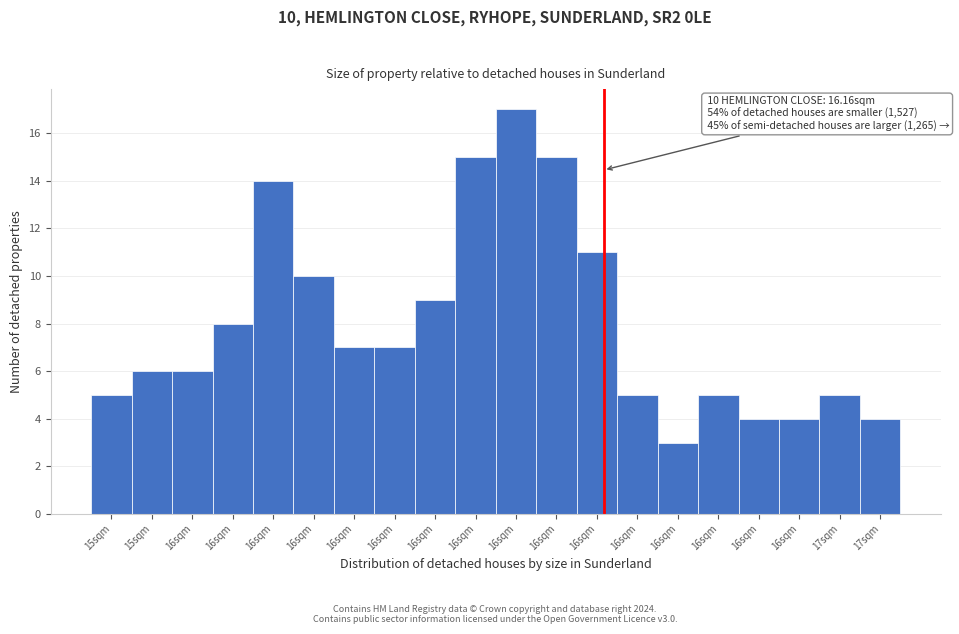

How many bars are there in total?

20